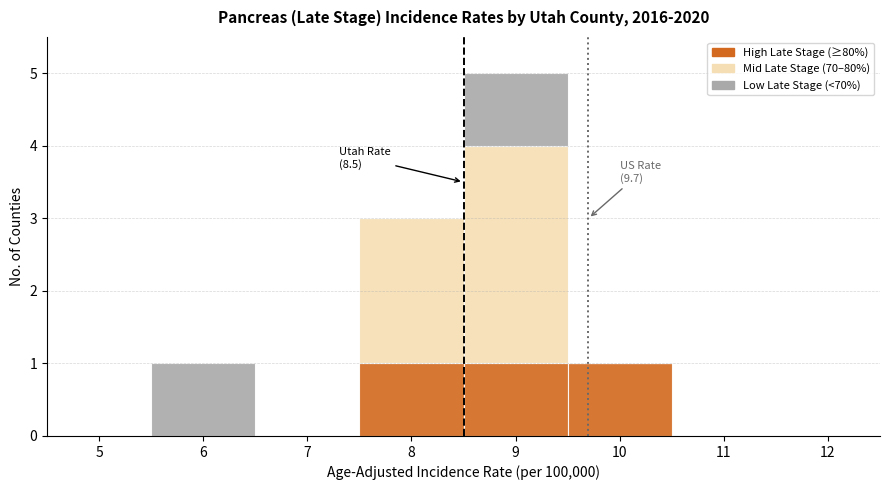

Which range on the x-axis has the tallest stacked bar (by total height)?

8.5 to 9.5